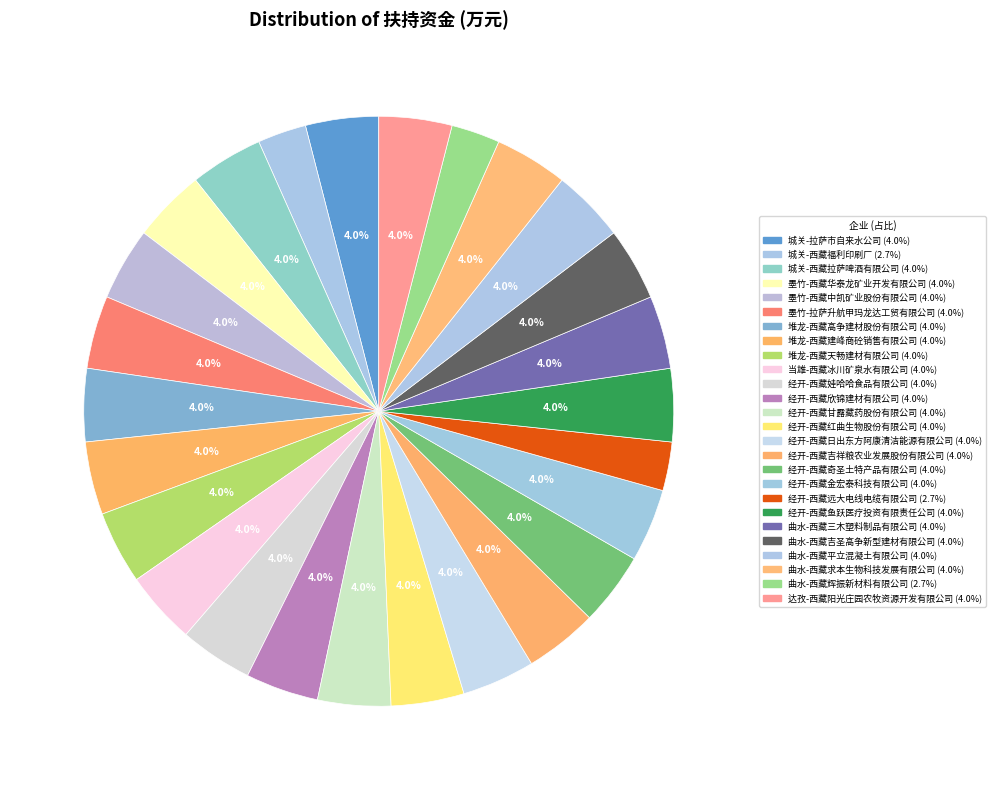

Is there any slice that represents more than half of the pie?

No